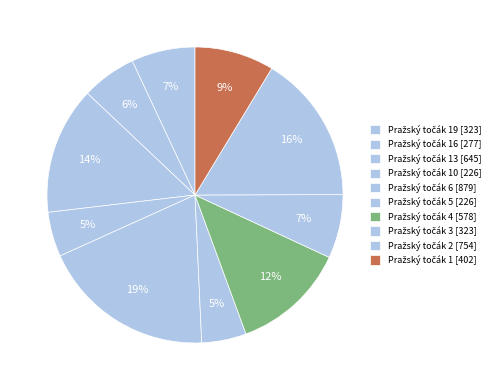

Count the number of slices in the pie.

10